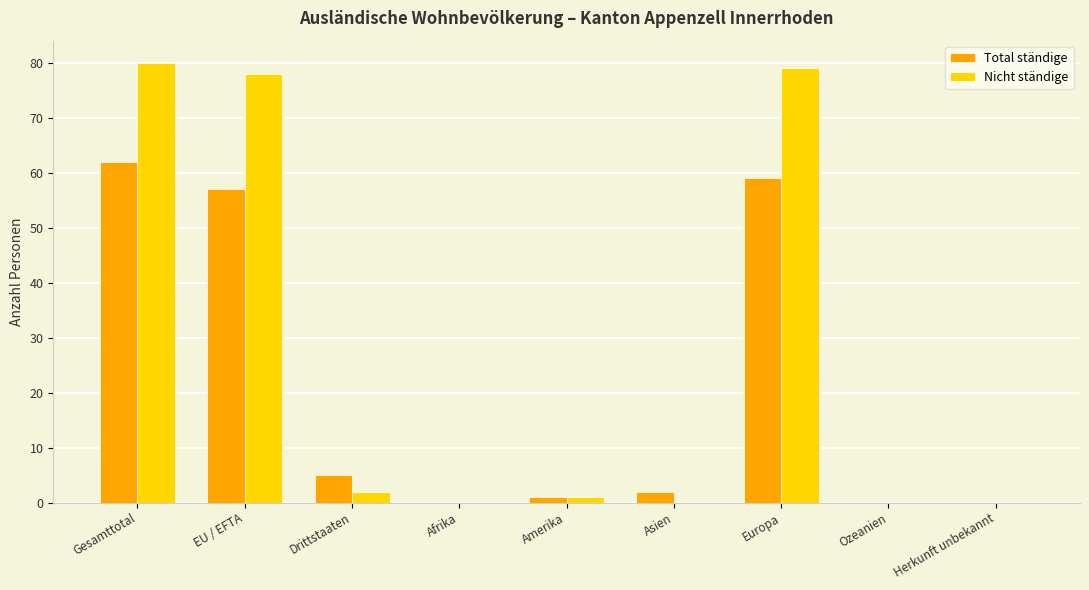

Is it true that Nicht ständige equals 51 at Gesamttotal?

False